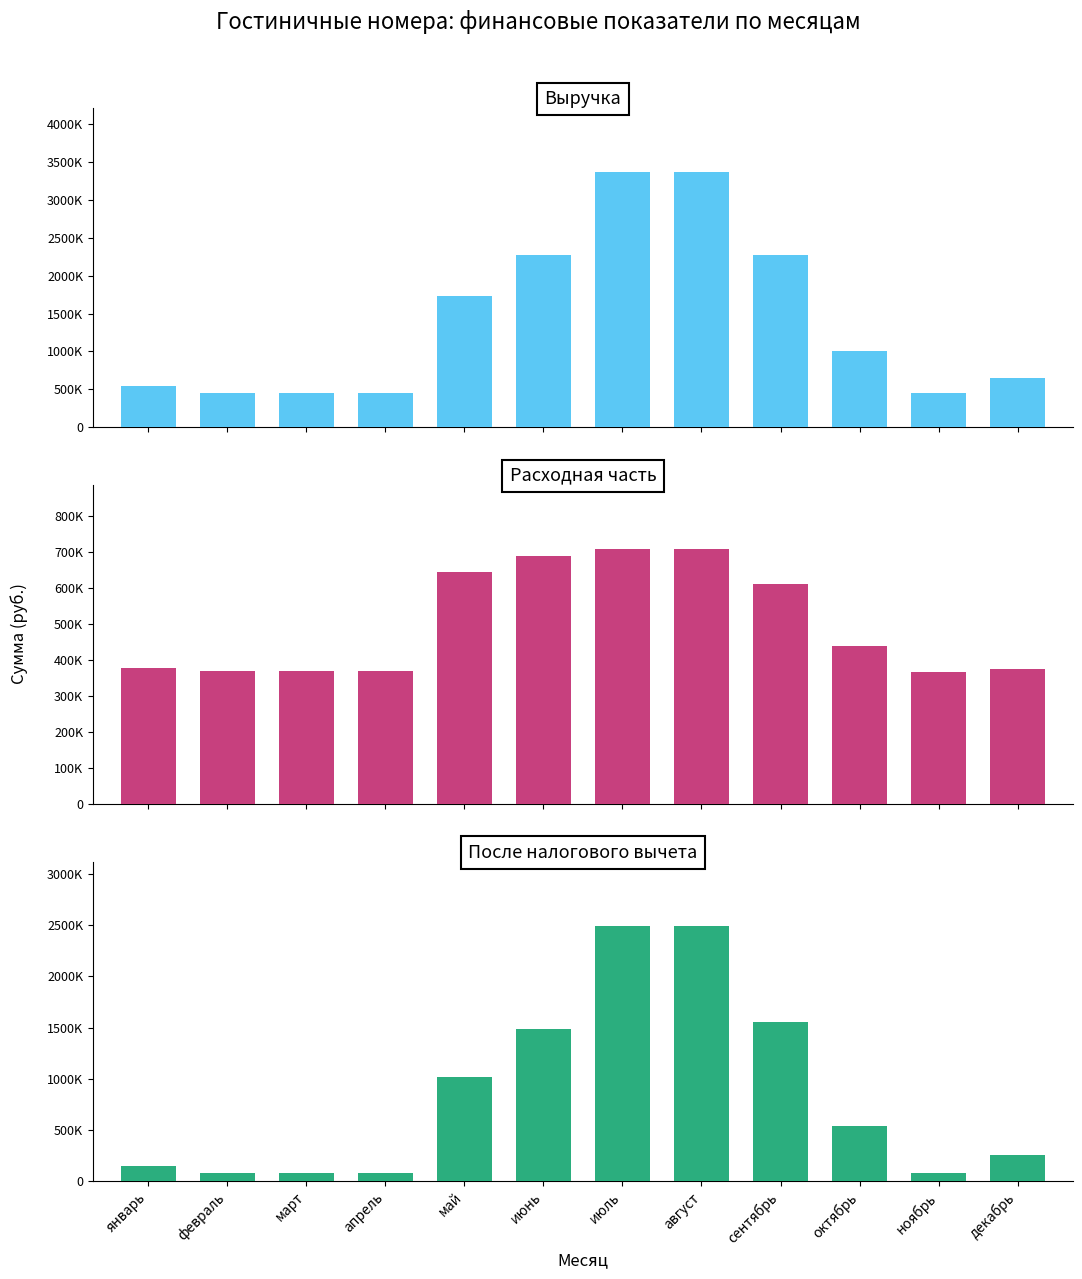

Is it true that После налогового вычета equals 78696 at ноябрь?

True